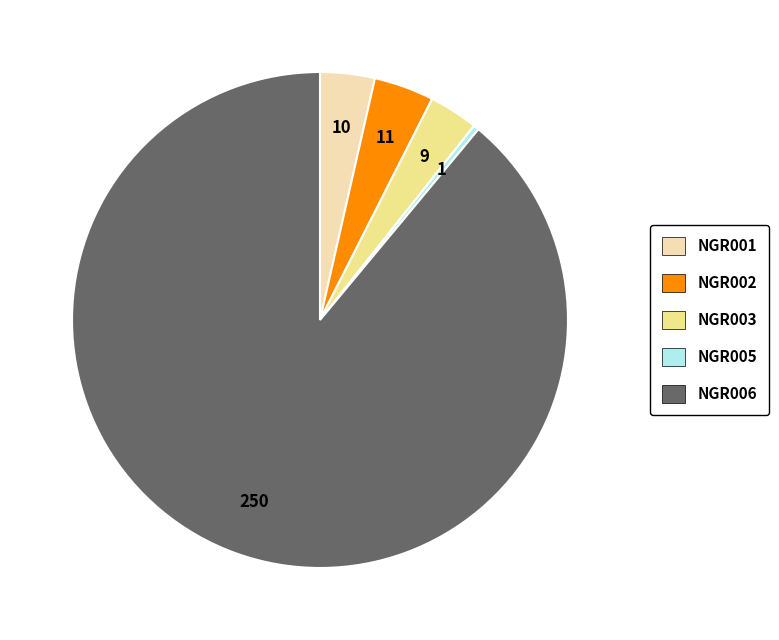

What is the largest slice in the pie chart?

NGR006